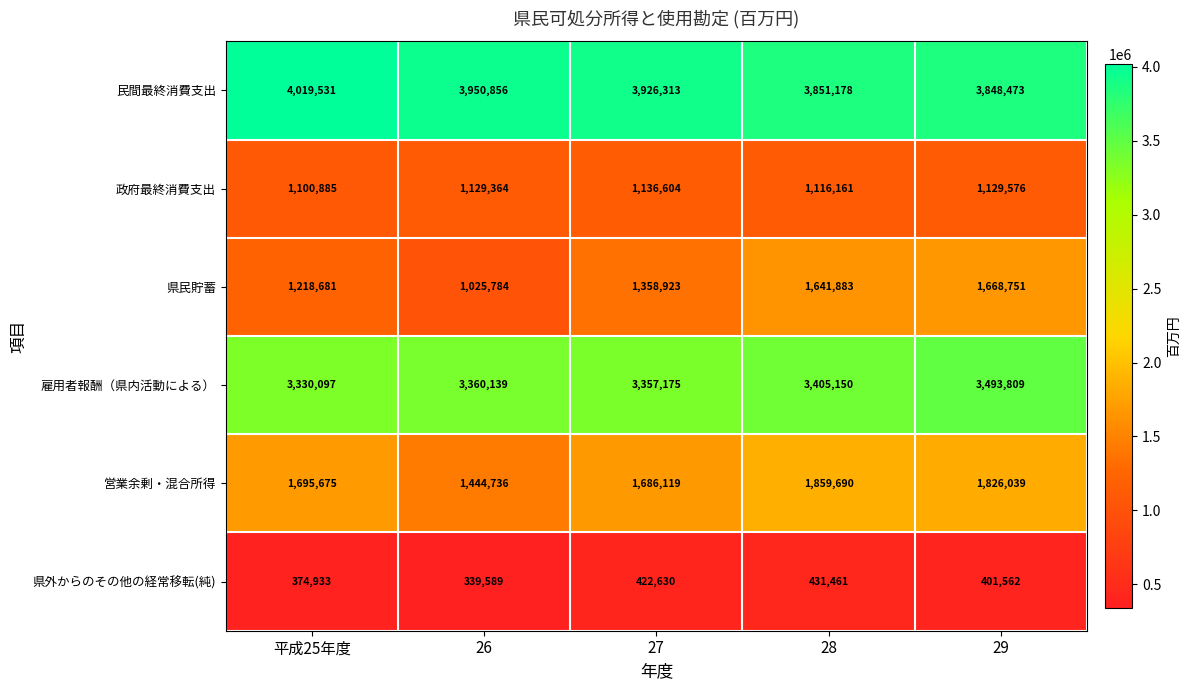

Which series has the largest total across all categories?

民間最終消費支出